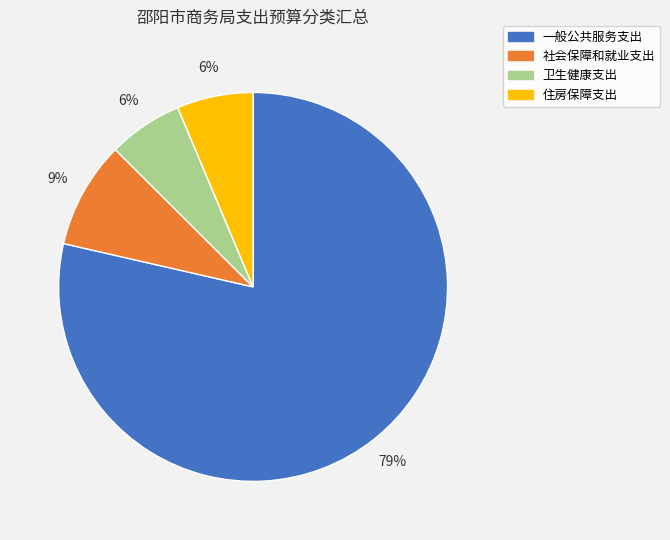

Is 一般公共服务支出 the majority of the pie?

Yes